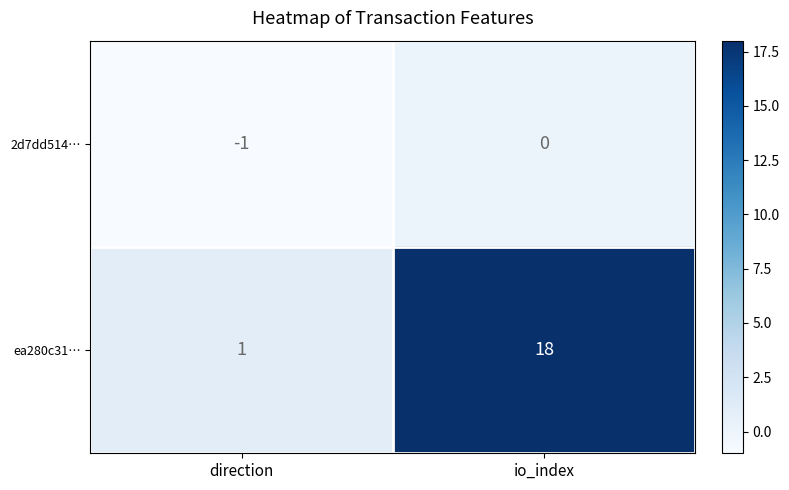

Rank the series by their maximum value, from highest to lowest.

ea280c31…, 2d7dd514…